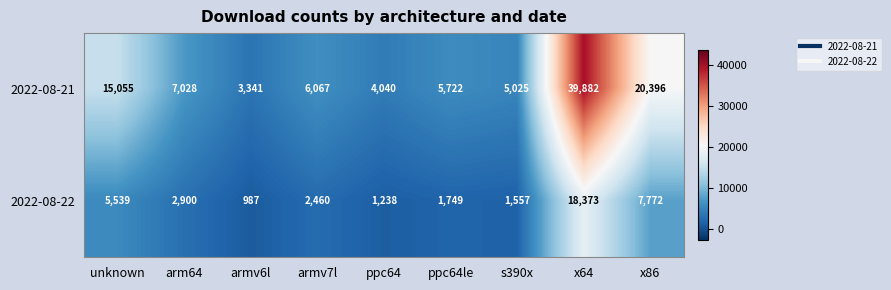

Reading left to right, extract all data points from this chart.

2022-08-21: unknown=15055	arm64=7028	armv6l=3341	armv7l=6067	ppc64=4040	ppc64le=5722	s390x=5025	x64=39882	x86=20396
2022-08-22: unknown=5539	arm64=2900	armv6l=987	armv7l=2460	ppc64=1238	ppc64le=1749	s390x=1557	x64=18373	x86=7772